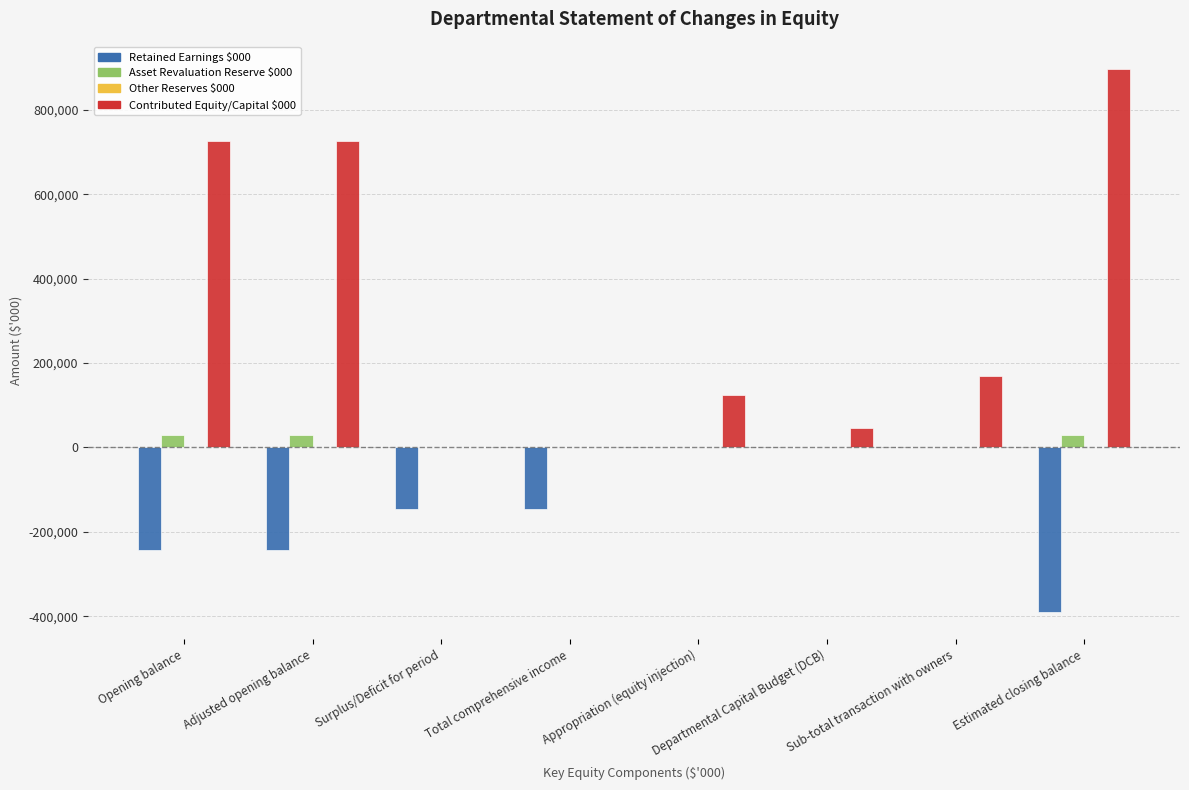

What is the sum of the Asset Revaluation Reserve $000 values at Surplus/Deficit for period and Adjusted opening balance?

29386